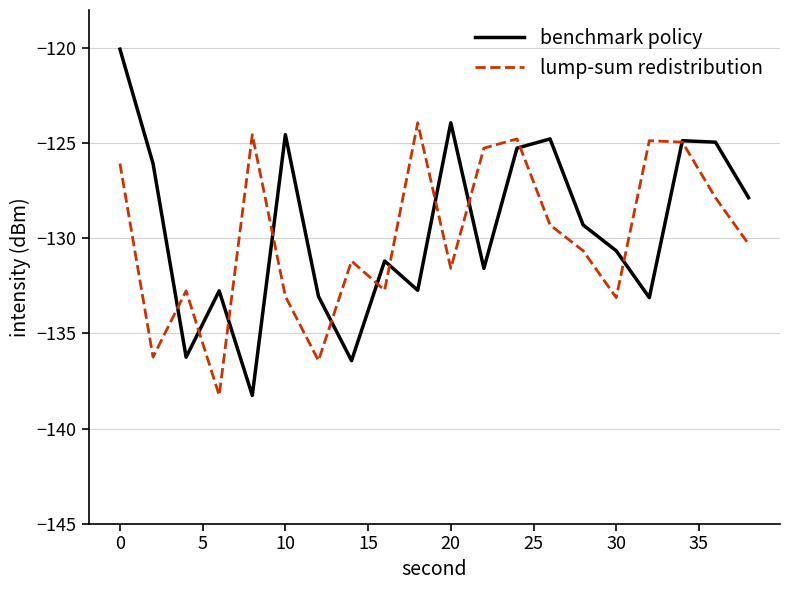

How many lines are shown in the chart?

2